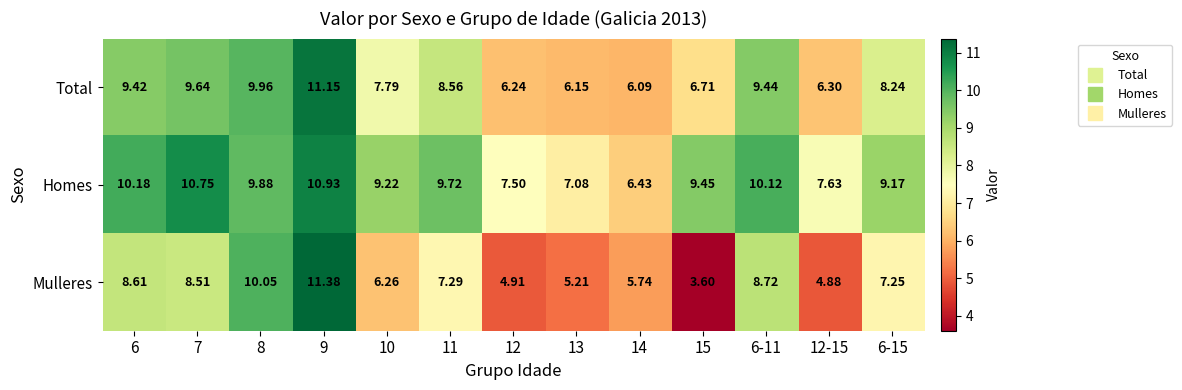

Rank the series by their maximum value, from lowest to highest.

Homes, Total, Mulleres